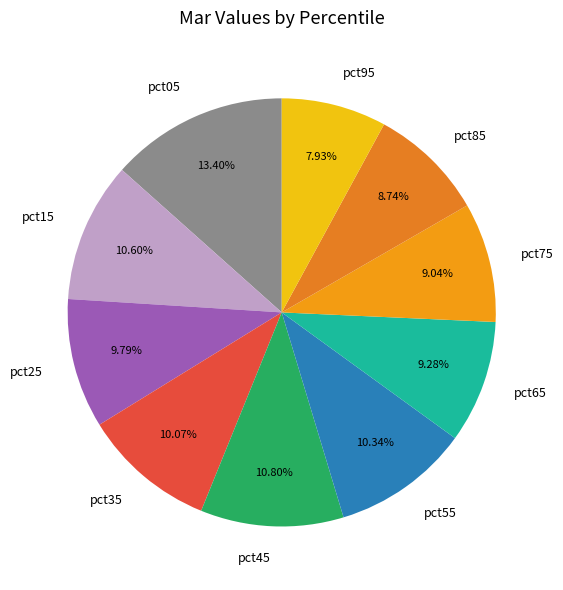

Is it true that pct05 is 1% of the pie?

False